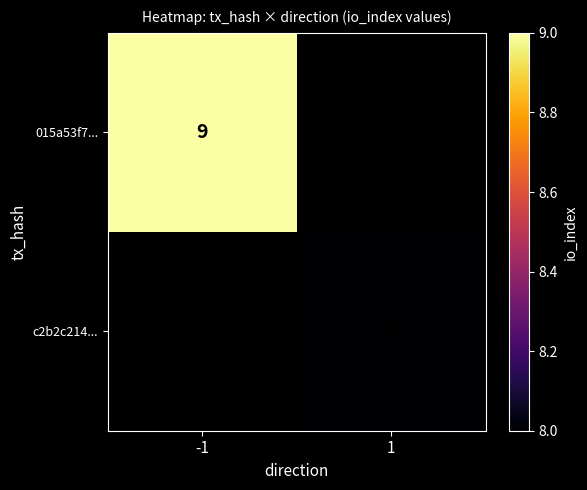

The value of 015a53f7... at -1 is 14.3. True or false?

False